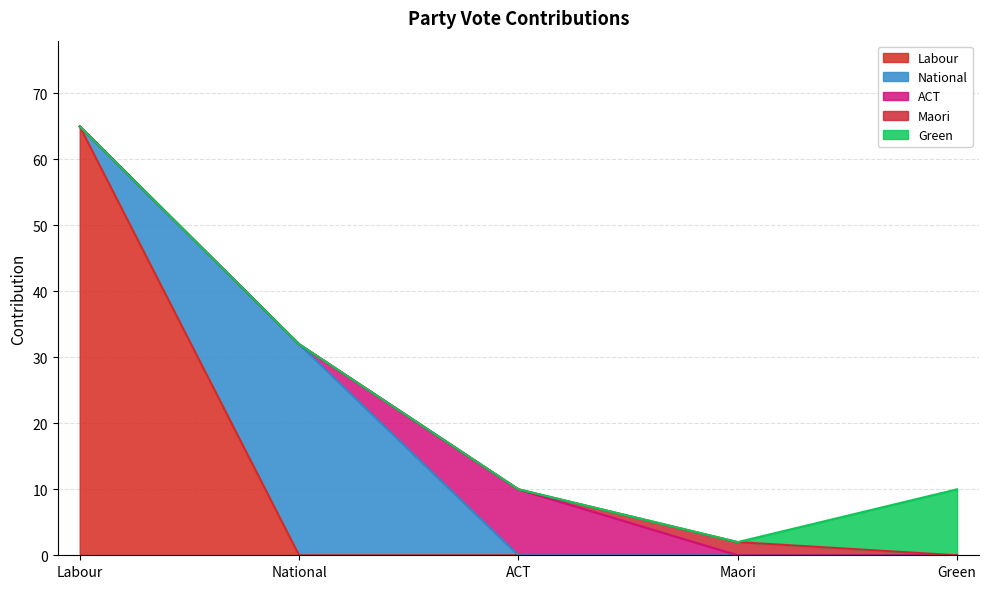

True or false: National and Green cross at least once.

False